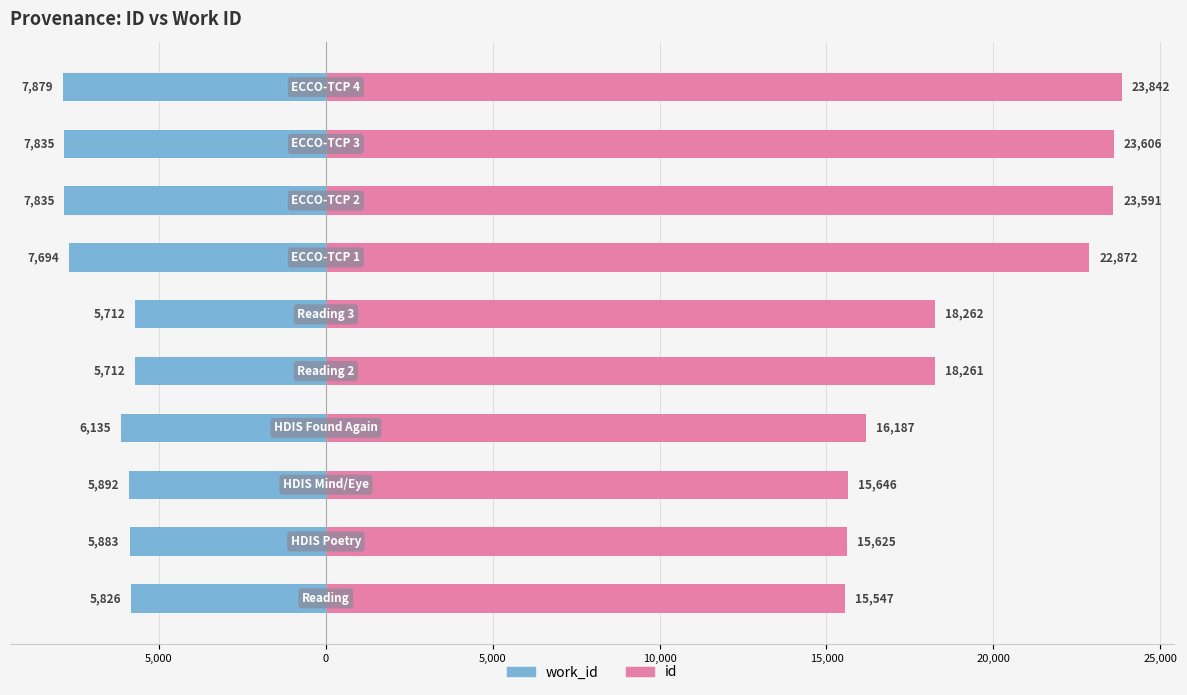

Is it true that work_id equals -5712 at 10,000?

True